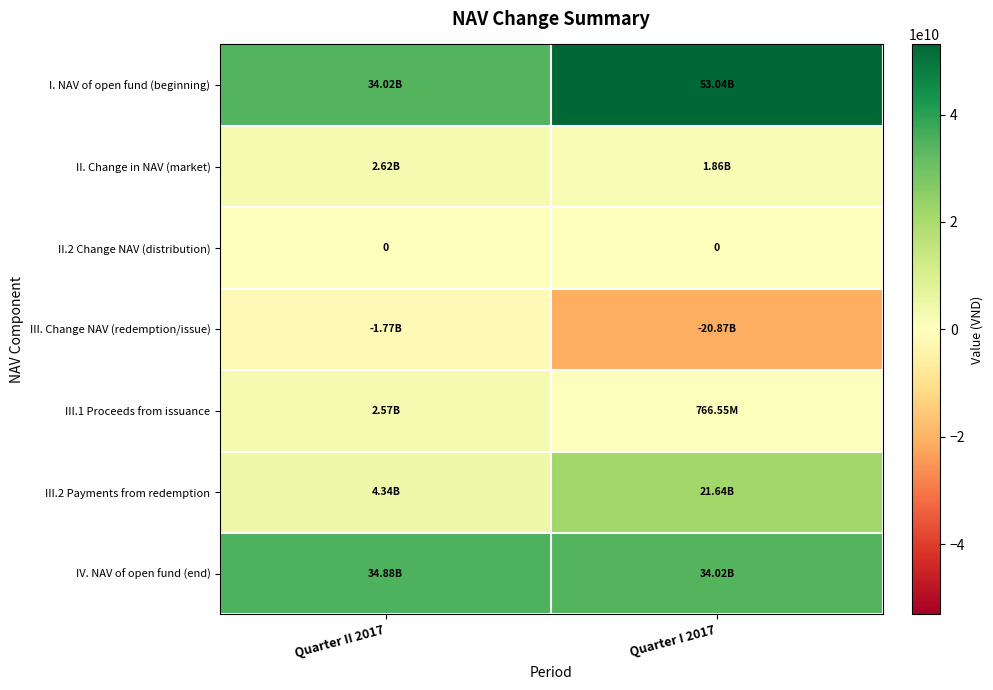

Which category has the highest value across all series?

Quarter I 2017